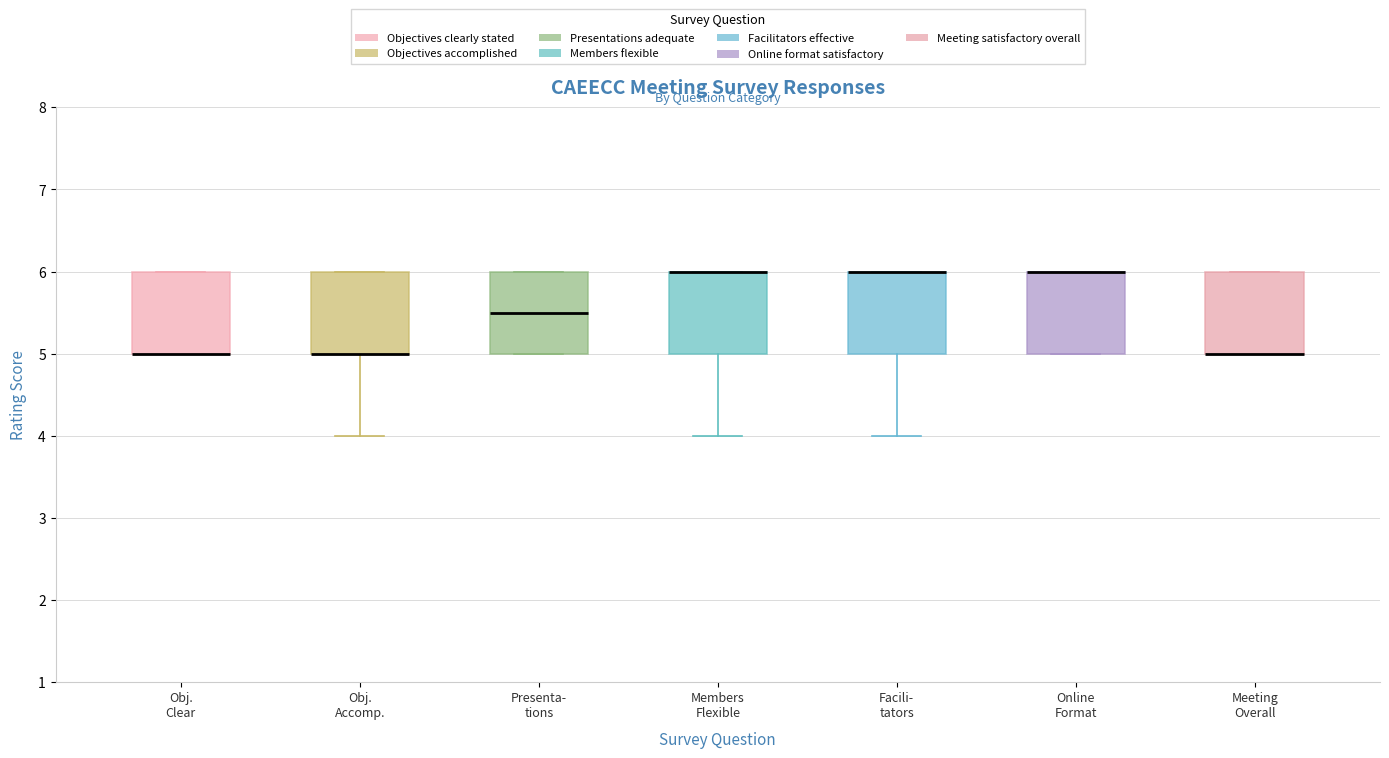

Reading left to right, read every box against the y-axis: the position of its median line, the range the box covers, and the ends of its whiskers. The values are not printed on the chart, so give them approximately, as read against the axis.

Obj. Clear: median 5.0 (drawn on the box's lower edge), box 5.0 to 6.0, whiskers 5.0 to 6.0
Obj. Accomp.: median 5.0 (drawn on the box's lower edge), box 5.0 to 6.0, whiskers 4.0 to 6.0
Presenta- tions: median 5.5, box 5.0 to 6.0, whiskers 5.0 to 6.0
Members Flexible: median 6.0 (drawn on the box's upper edge), box 5.0 to 6.0, whiskers 4.0 to 6.0
Facili- tators: median 6.0 (drawn on the box's upper edge), box 5.0 to 6.0, whiskers 4.0 to 6.0
Online Format: median 6.0 (drawn on the box's upper edge), box 5.0 to 6.0, whiskers 5.0 to 6.0
Meeting Overall: median 5.0 (drawn on the box's lower edge), box 5.0 to 6.0, whiskers 5.0 to 6.0